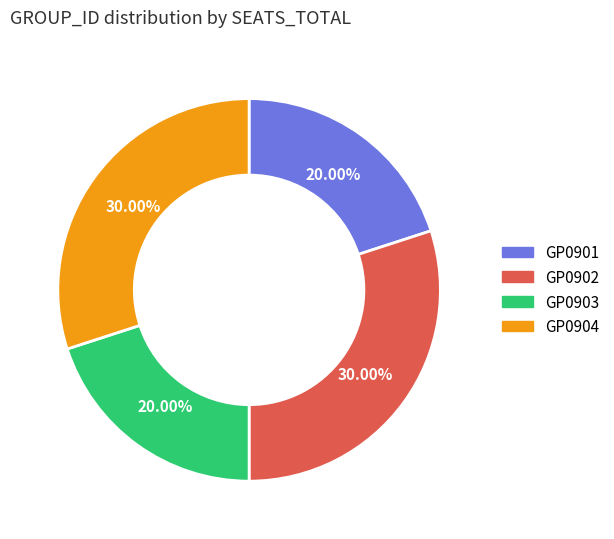

What is the ratio of the value at GP0901 to the value at GP0904?

0.7